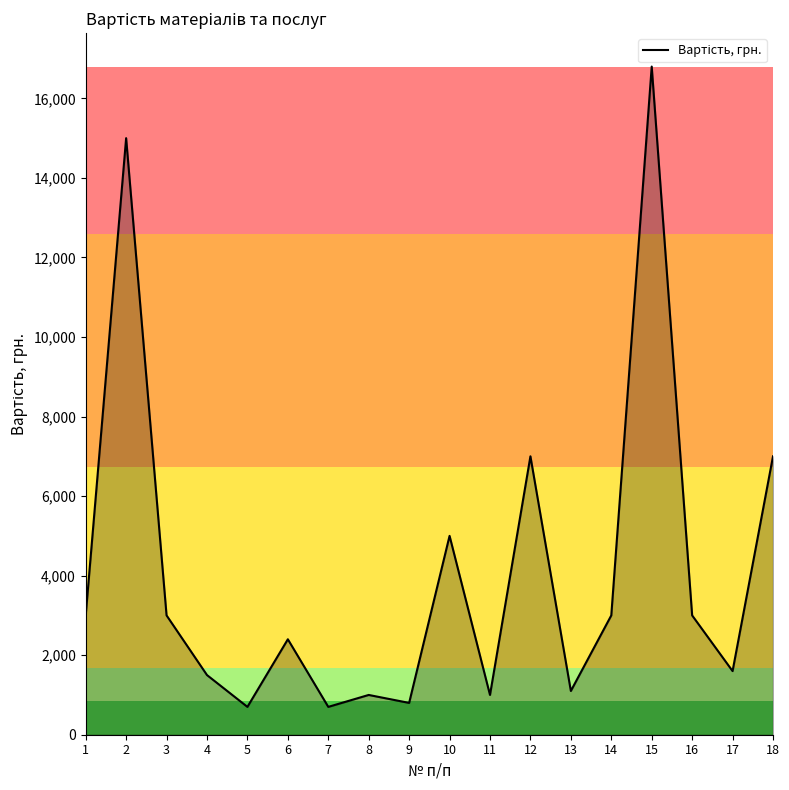

How many lines are shown in the chart?

1